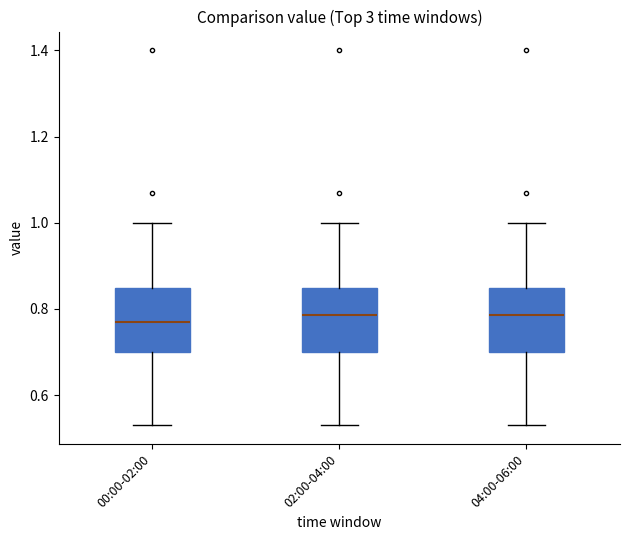

Reading left to right, transcribe this box plot: for each box, give where its median line is, the range the box spans, and where its two whiskers end, as read against the y-axis. The values are not printed on the chart, so give them approximately, as read against the axis.

00:00-02:00: median 0.78, box 0.70 to 0.84, whiskers 0.54 to 1.00
02:00-04:00: median 0.78, box 0.70 to 0.84, whiskers 0.54 to 1.00
04:00-06:00: median 0.78, box 0.70 to 0.84, whiskers 0.54 to 1.00